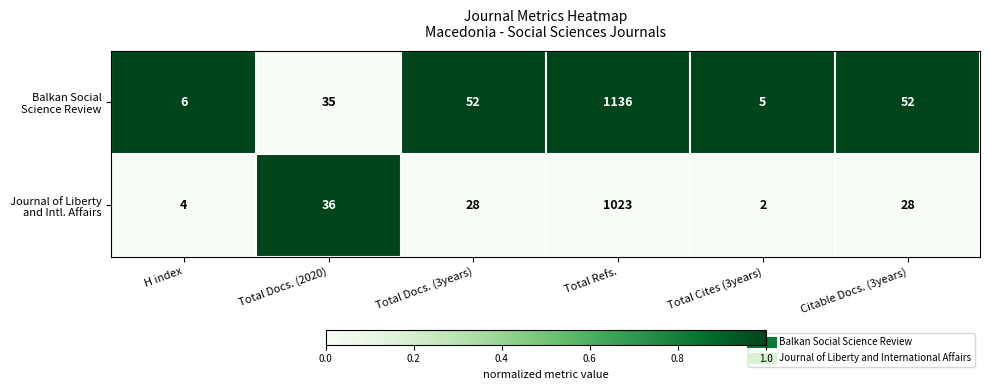

What is the difference between the highest and lowest values at Total Docs. (3years)?

24